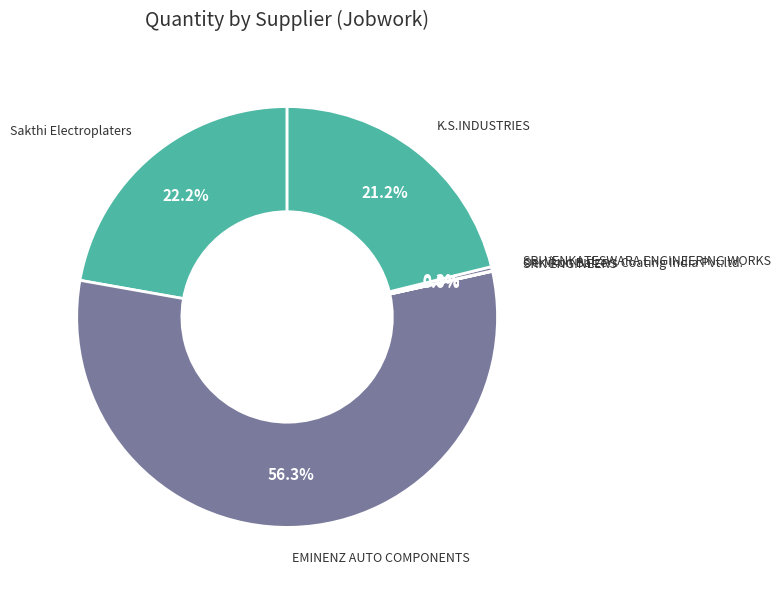

Which slice is the largest?

EMINENZ AUTO COMPONENTS